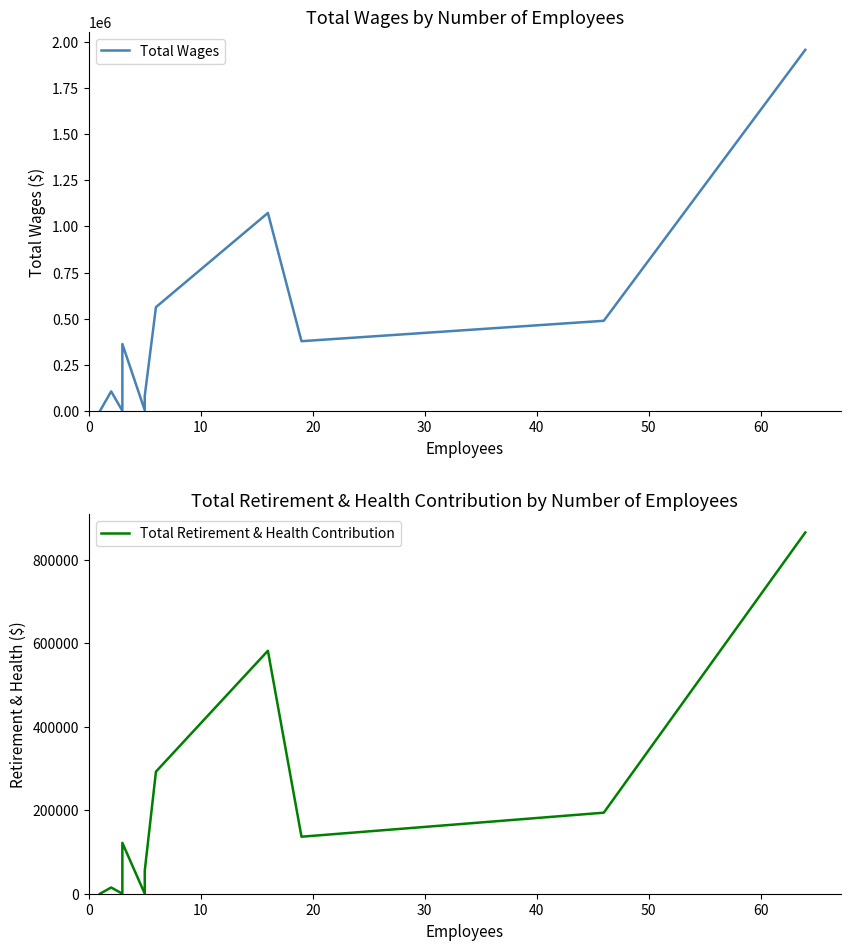

Does the chart display data point markers on the line(s)?

No